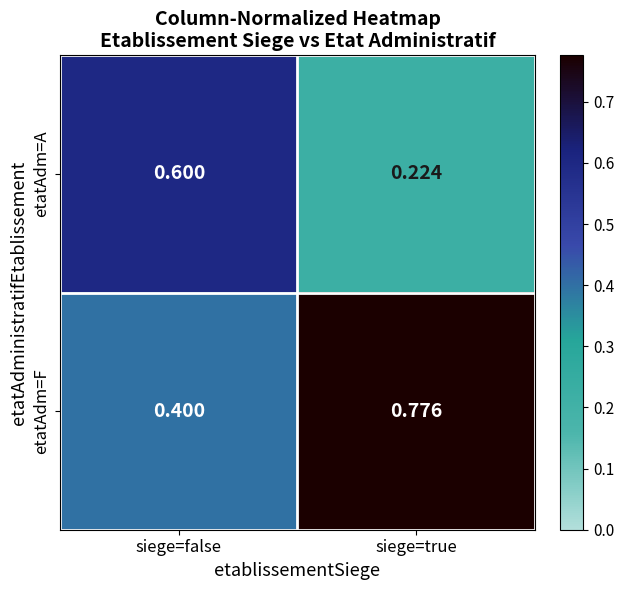

Which series has the largest total across all categories?

etatAdm=F